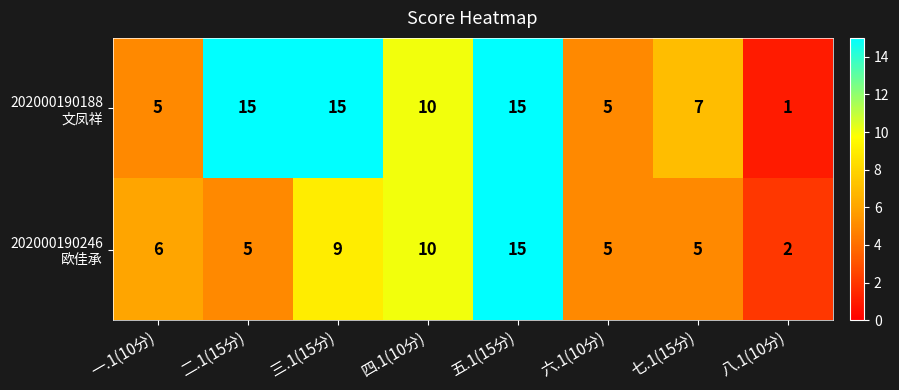

What is the greatest value displayed?

15